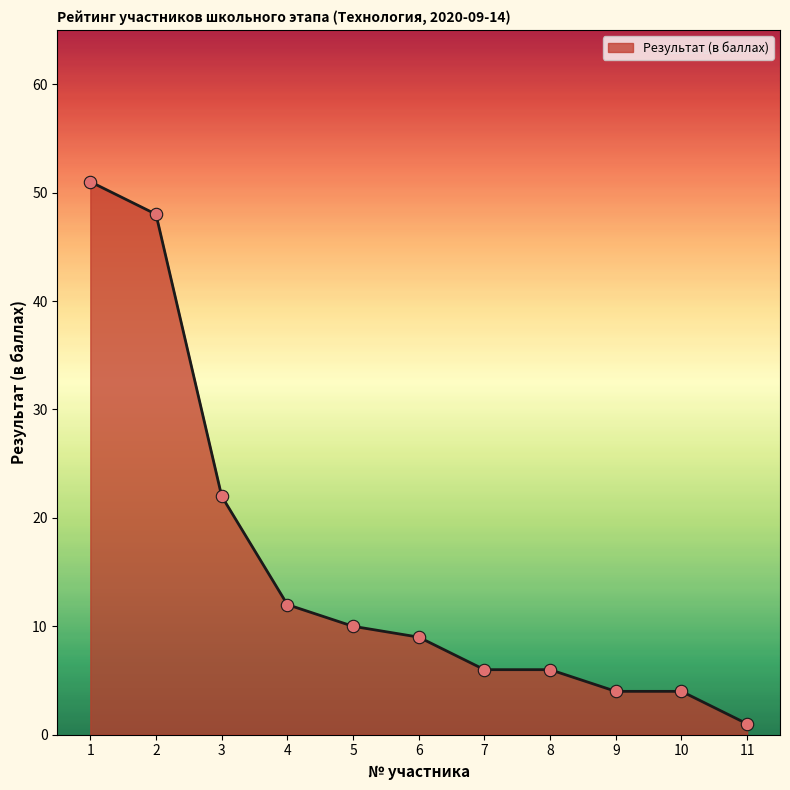

Approximately how many times larger is the value at 8 compared to 4?

0.5